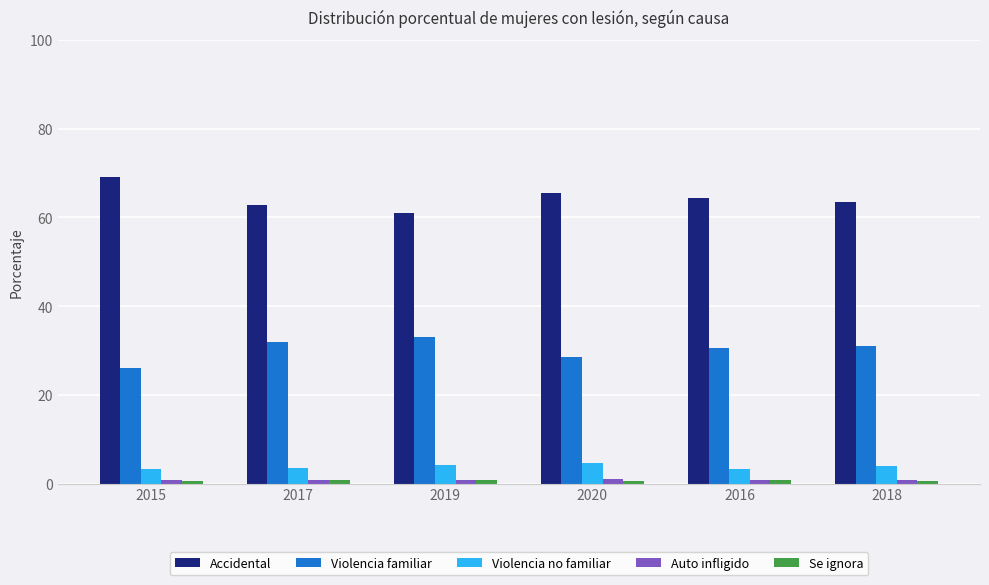

What is the label of the 6th bar from the right?

2015